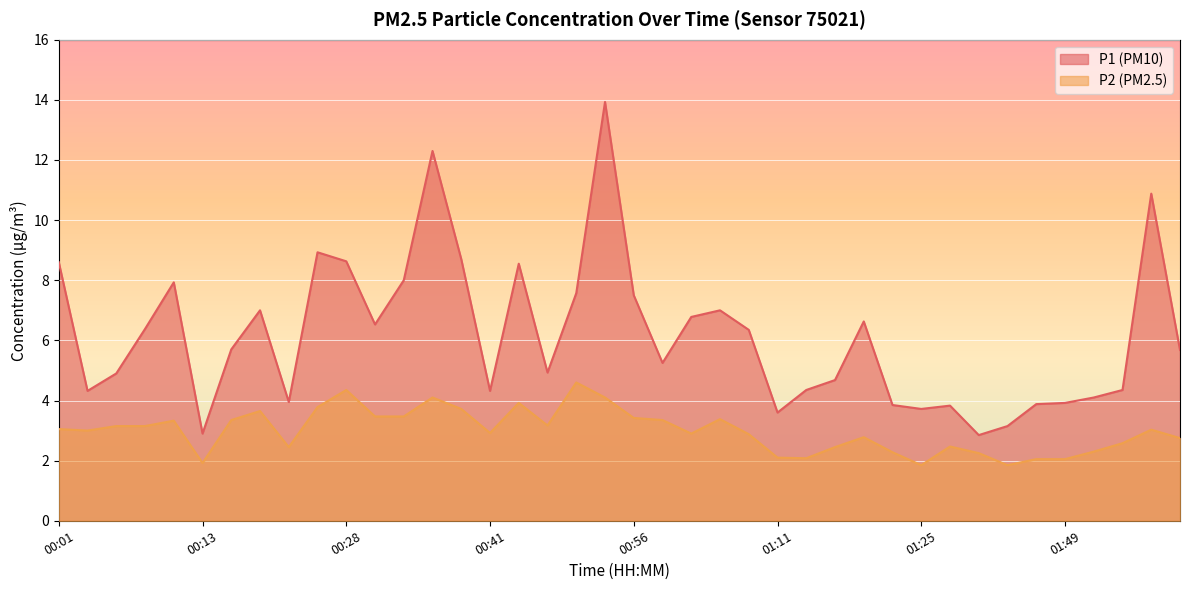

What is the lowest value of the P2 series?

1.9